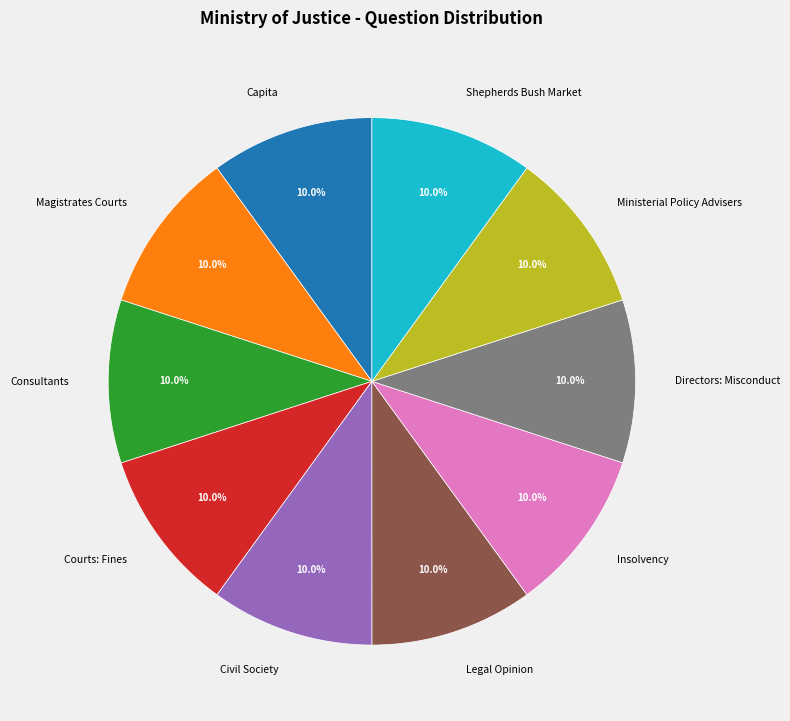

What is the ratio of the value at Consultants to the value at Directors: Misconduct?

1.0